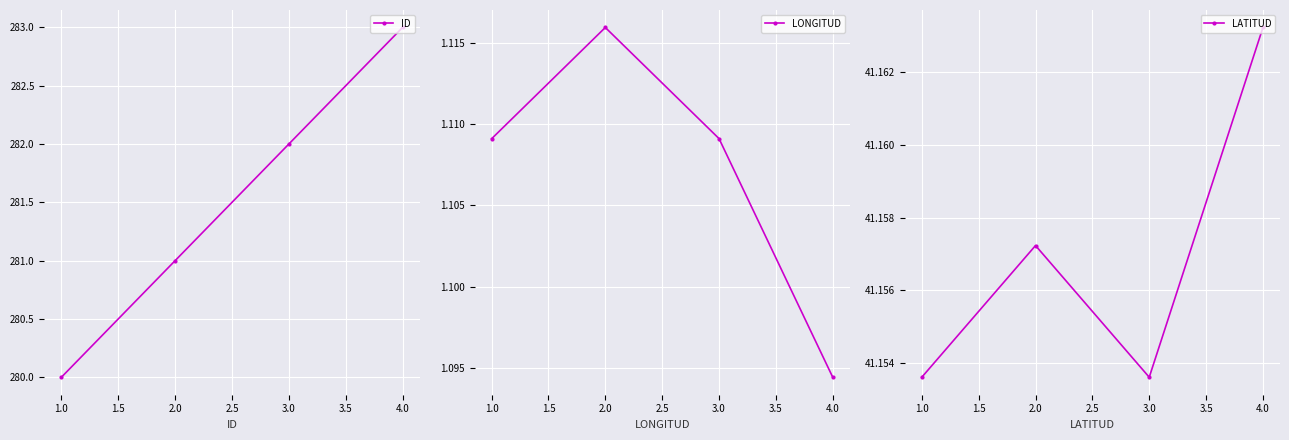

How many lines are shown in the chart?

3